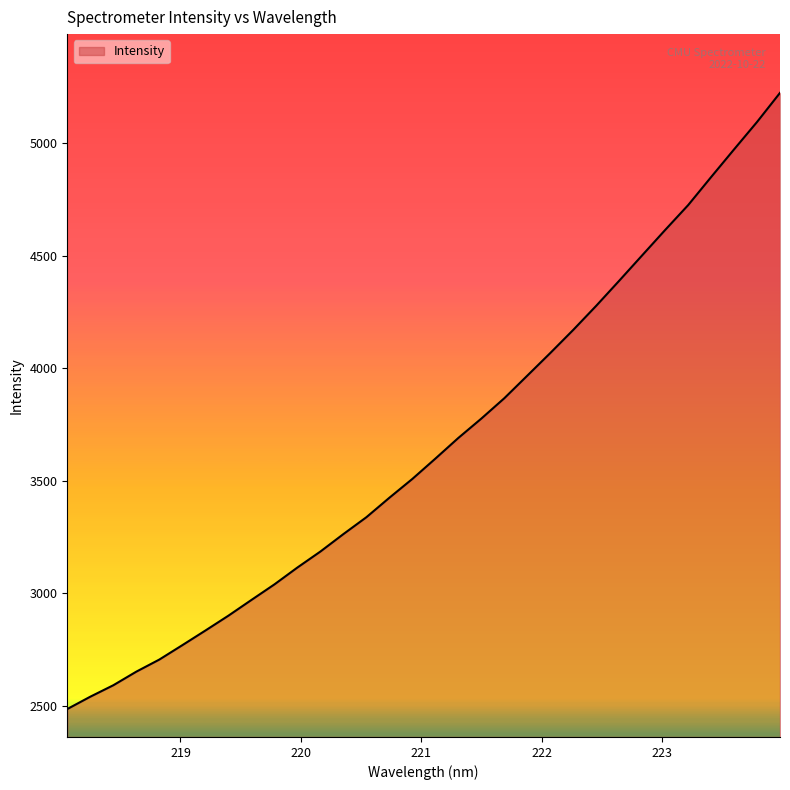

What is the minimum value shown in the chart?

2485.2